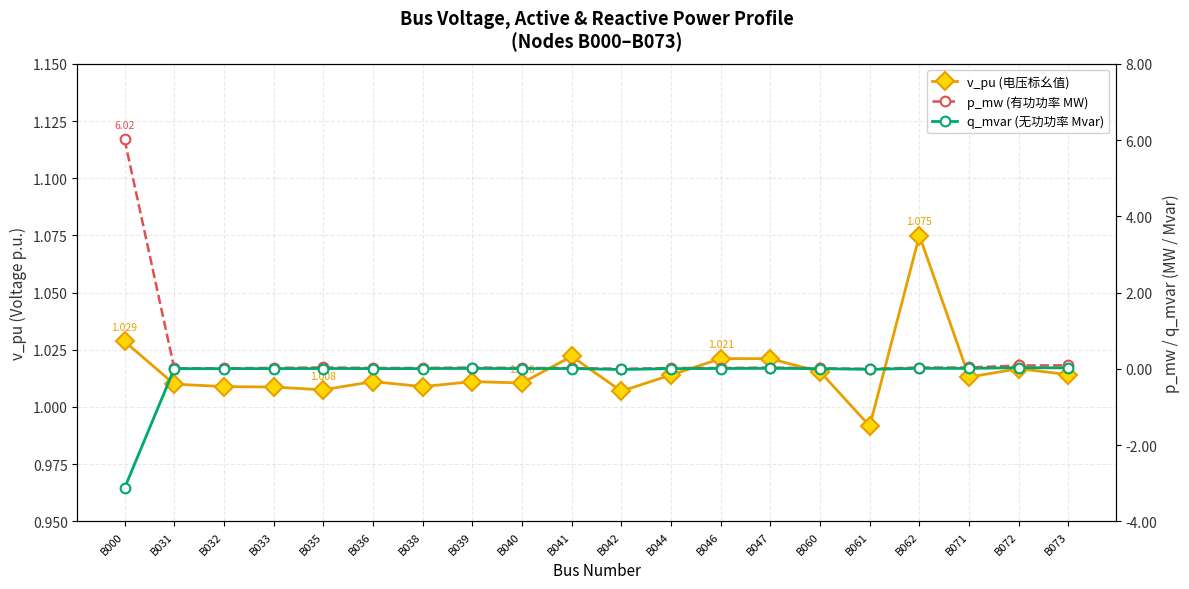

Which category has the highest value in the q_mvar (无功功率 Mvar) series?

B072